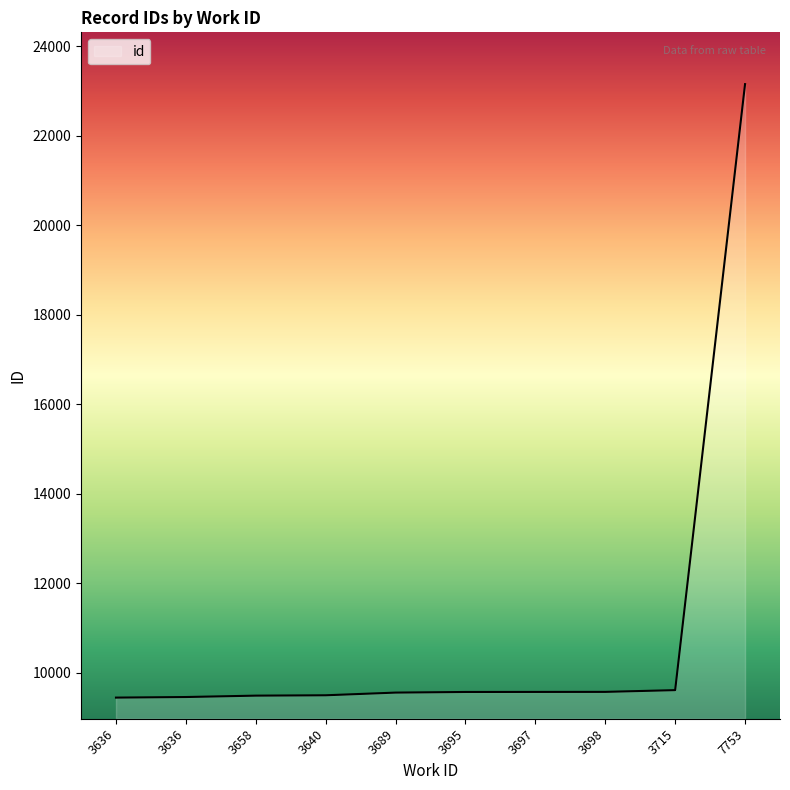

What is the minimum value shown in the chart?

9442